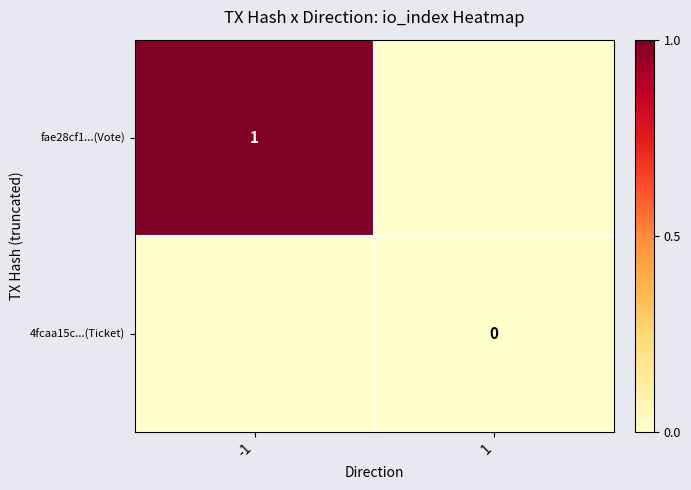

Is it true that fae28cf1...(Vote) equals 1 at -1?

True